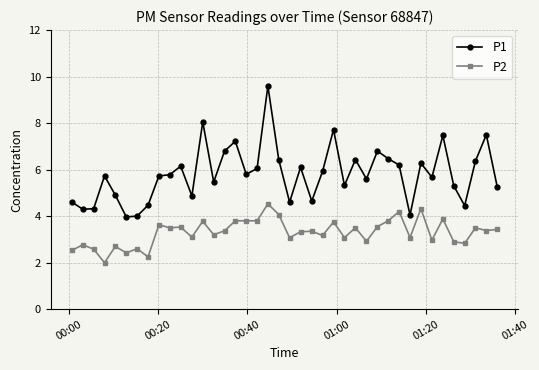

At how many categories does at least one series exceed 7?

6